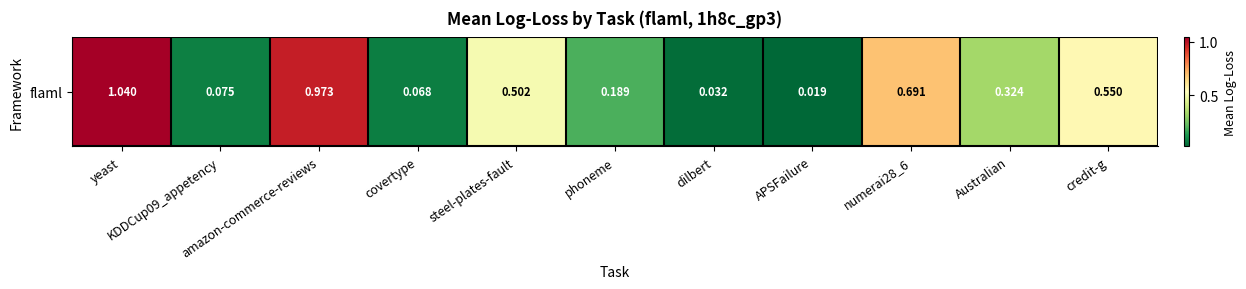

List the labels in order of value, smallest first.

APSFailure, dilbert, covertype, KDDCup09_appetency, phoneme, Australian, steel-plates-fault, credit-g, numerai28_6, amazon-commerce-reviews, yeast